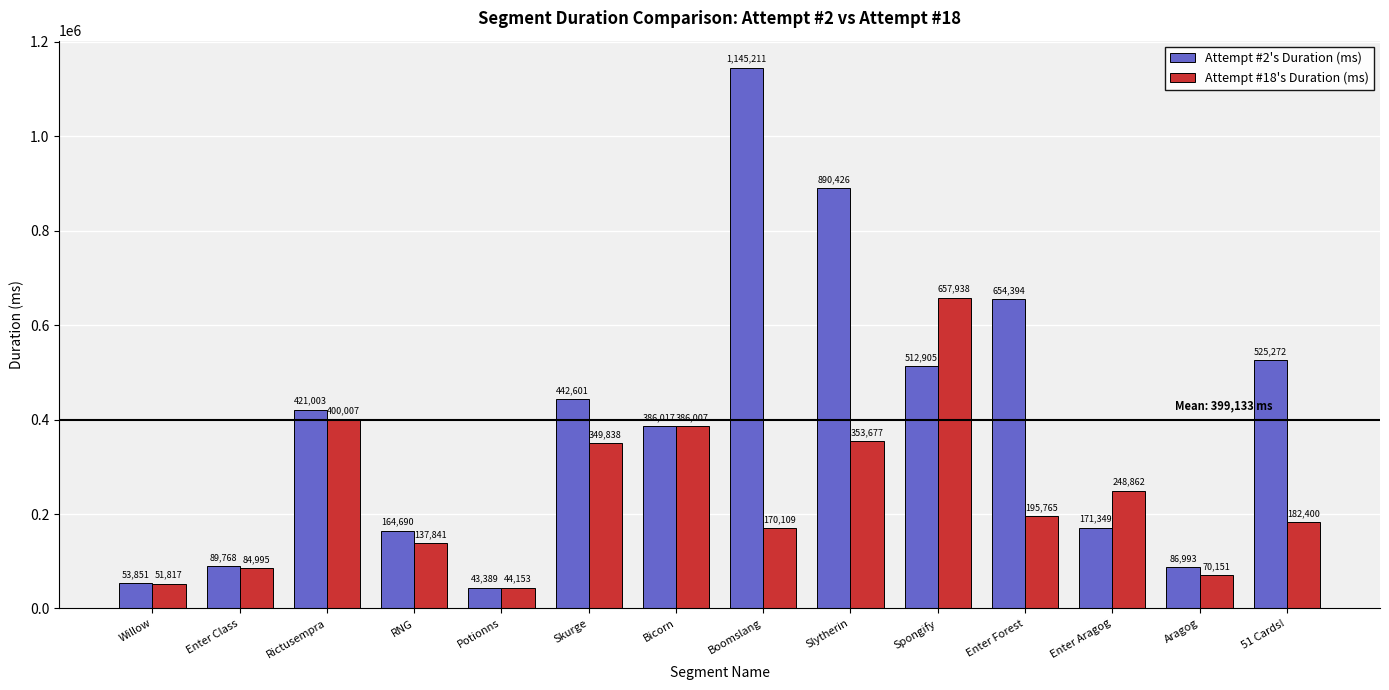

How many series are shown in this chart?

2